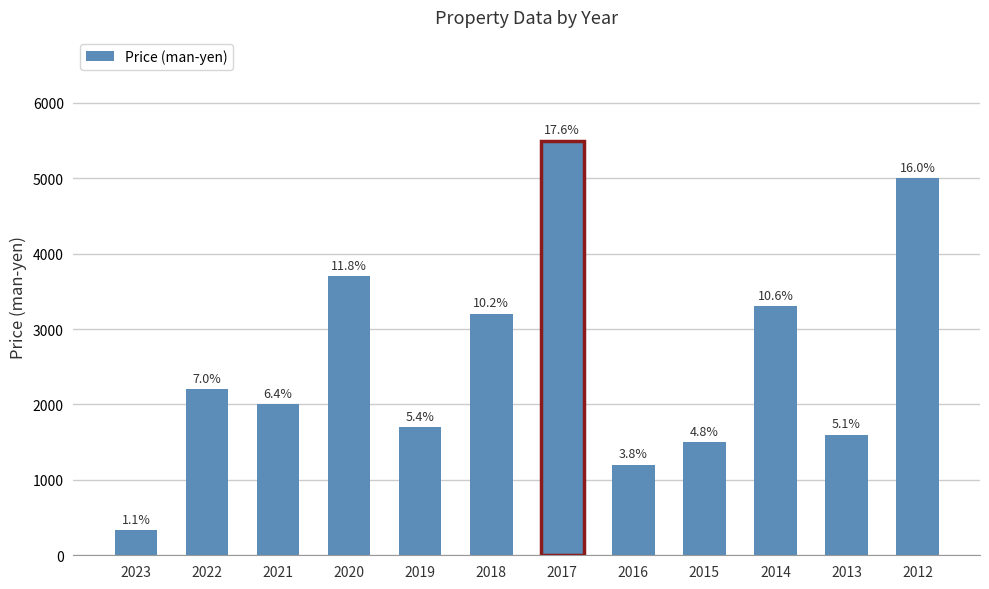

Are the bars horizontal?

No